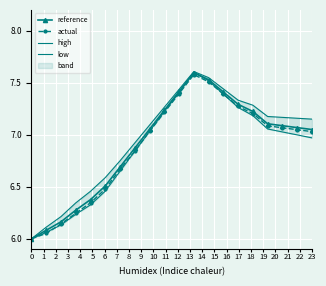

True or false: reference has more than 0 points higher than both neighbors.

True